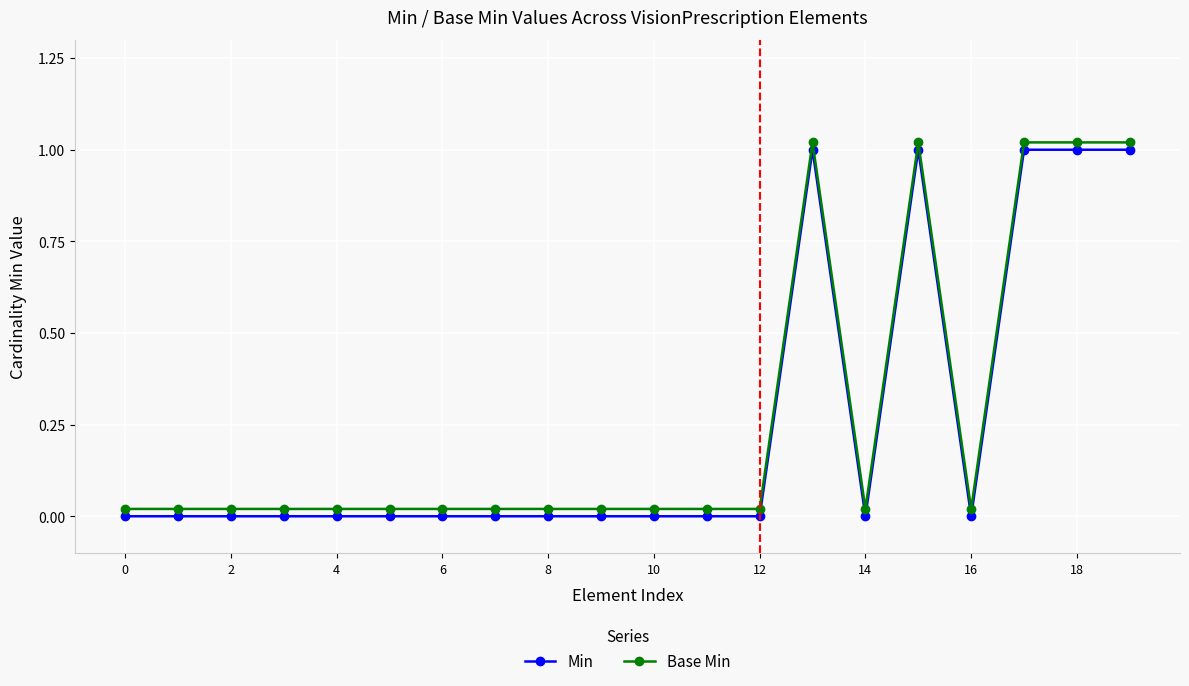

List the series in order of their overall mean, highest first.

Base Min, Min